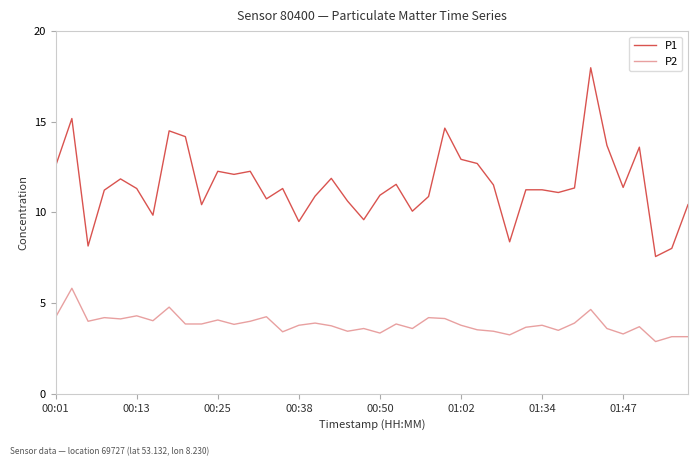

True or false: P1 and P2 cross at least once.

False